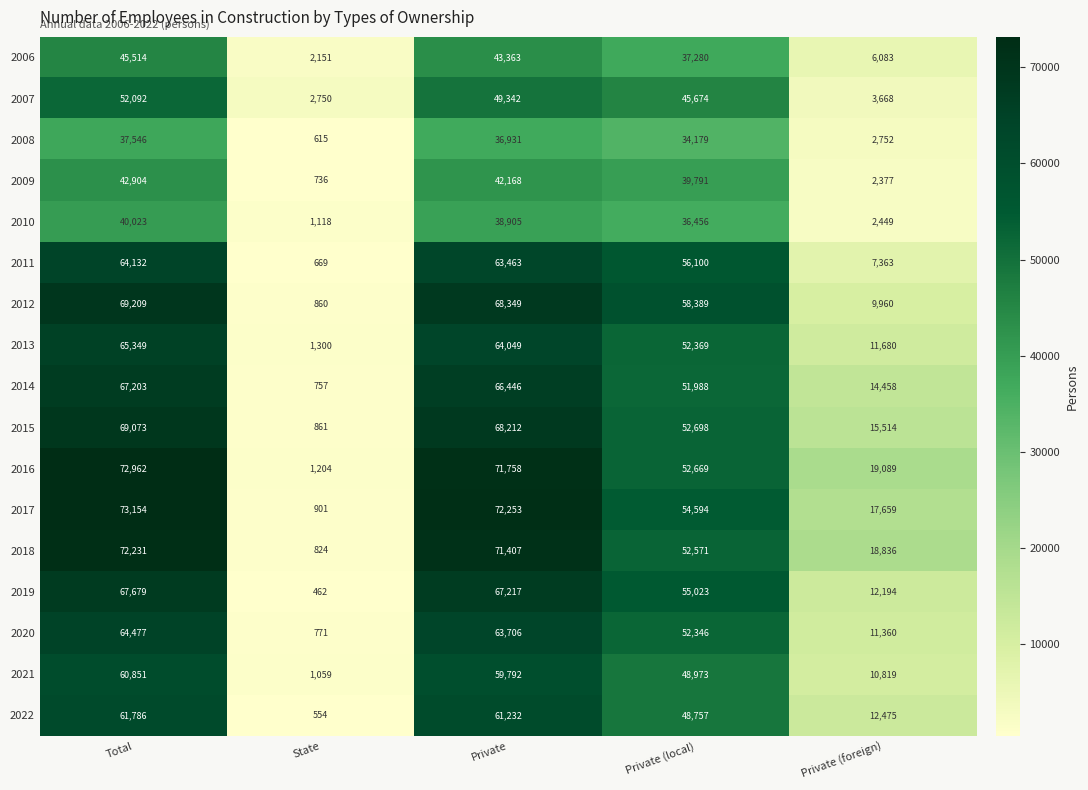

Rank the series by their maximum value, from highest to lowest.

2017, 2016, 2018, 2012, 2015, 2019, 2014, 2013, 2020, 2011, 2022, 2021, 2007, 2006, 2009, 2010, 2008